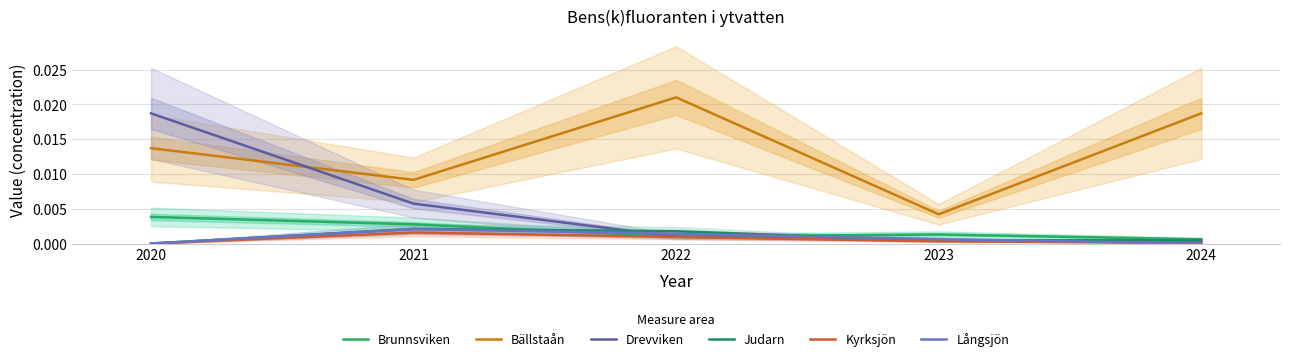

Is it true that Drevviken equals 0.0 at 2021?

False